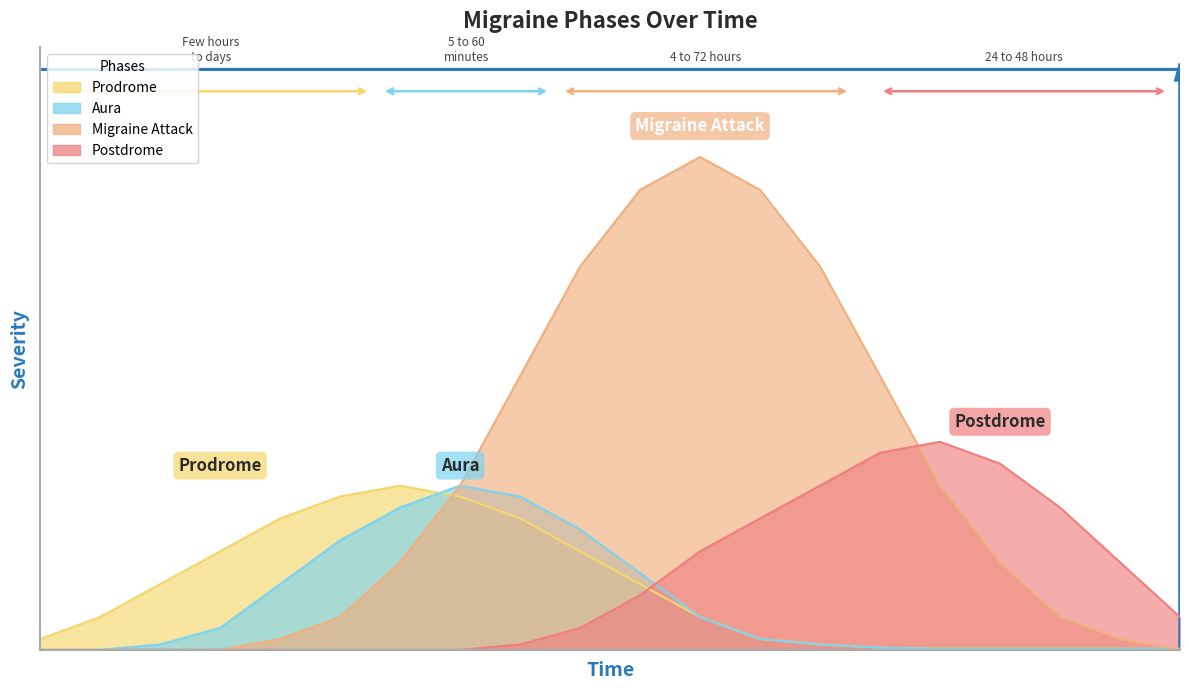

What are all the series names shown in the legend?

Prodrome, Aura, Migraine Attack, Postdrome